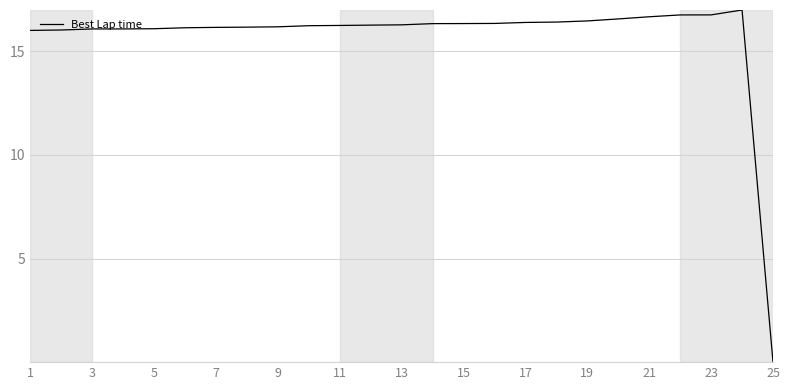

What is the greatest value displayed?

17.0